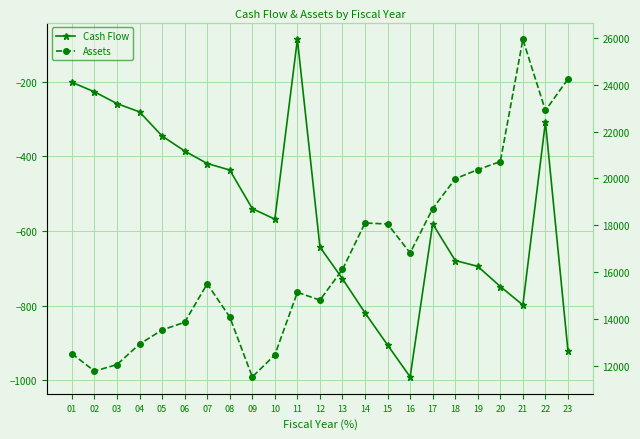

List the series in order of their overall mean, lowest first.

Cash Flow, Assets